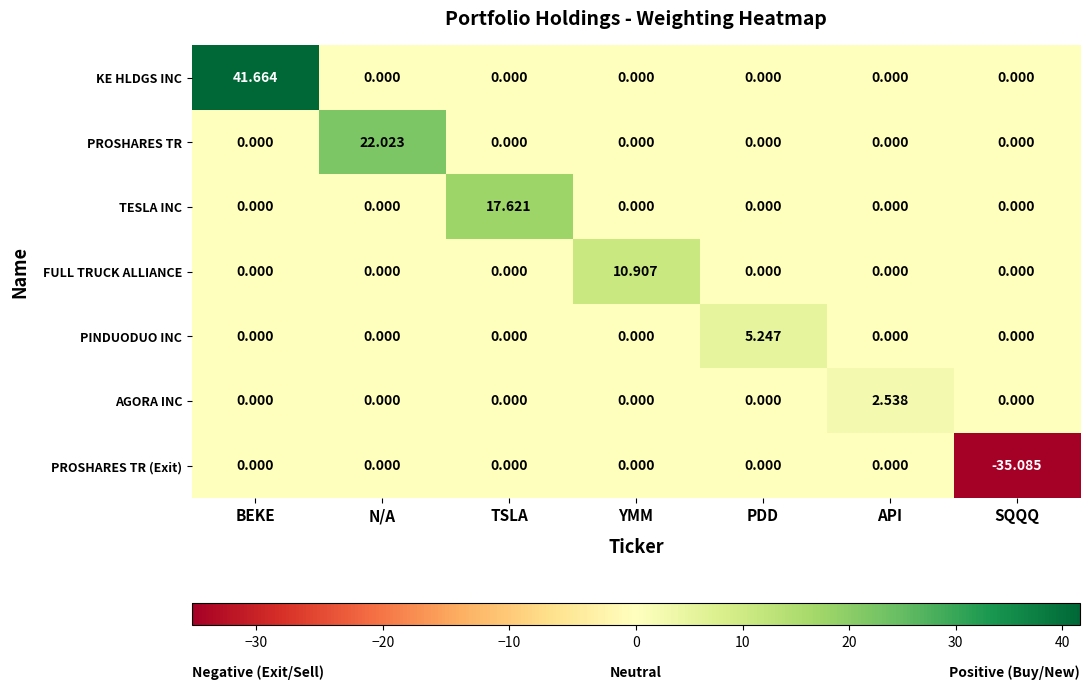

Which series has the largest total across all categories?

KE HLDGS INC